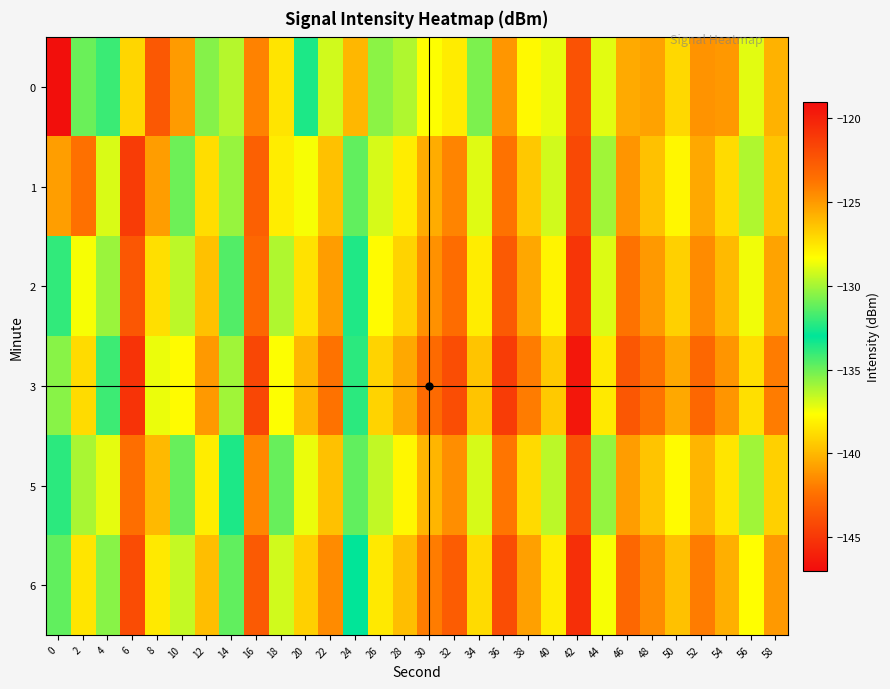

How many categories are shown in the chart?

30